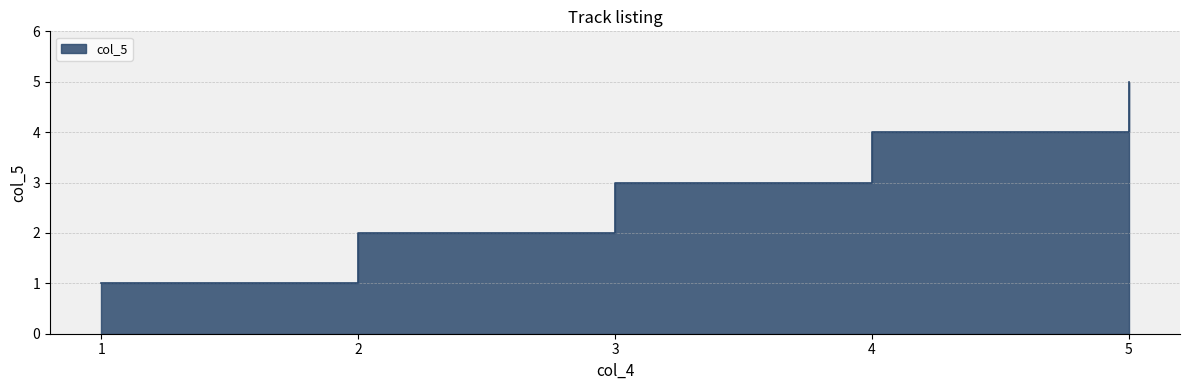

Reading right to left, transcribe all the data shown in this chart.

5	4	3	2	1